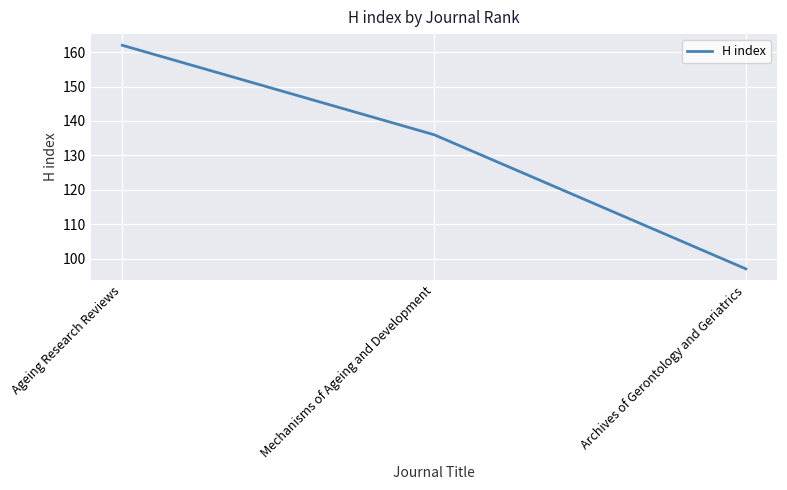

What is the maximum value shown in the chart?

162